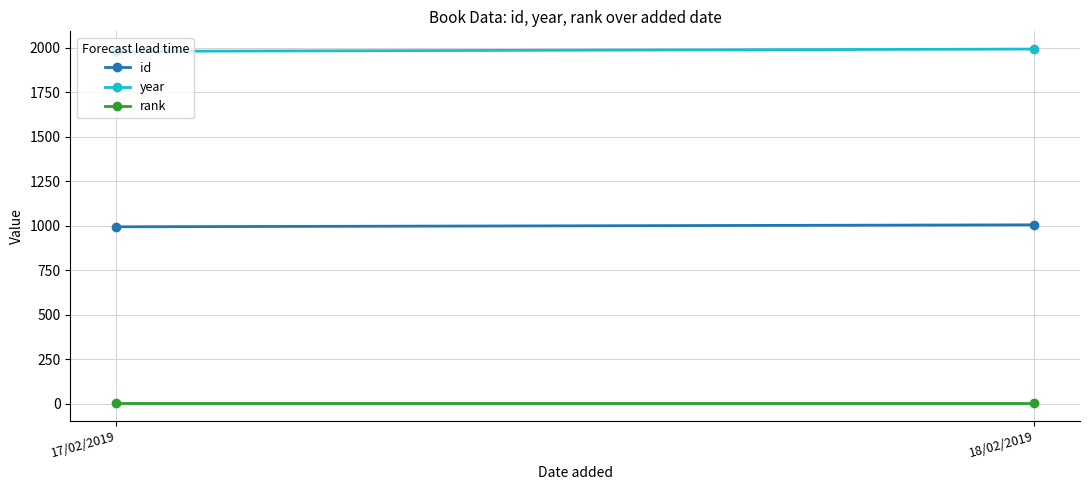

What is the difference between the highest and lowest values at 18/02/2019?

1992